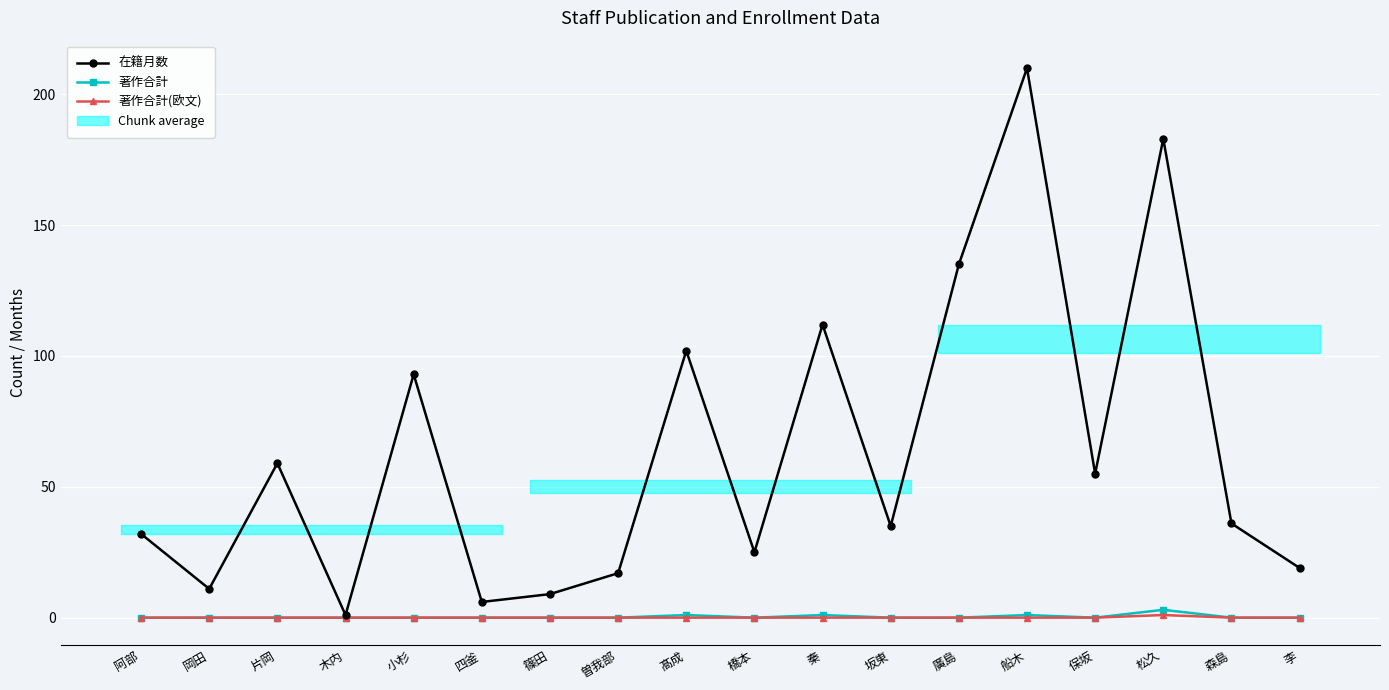

At 曽我部, list the series in order from smallest to largest.

著作合計, 著作合計(欧文), 在籍月数